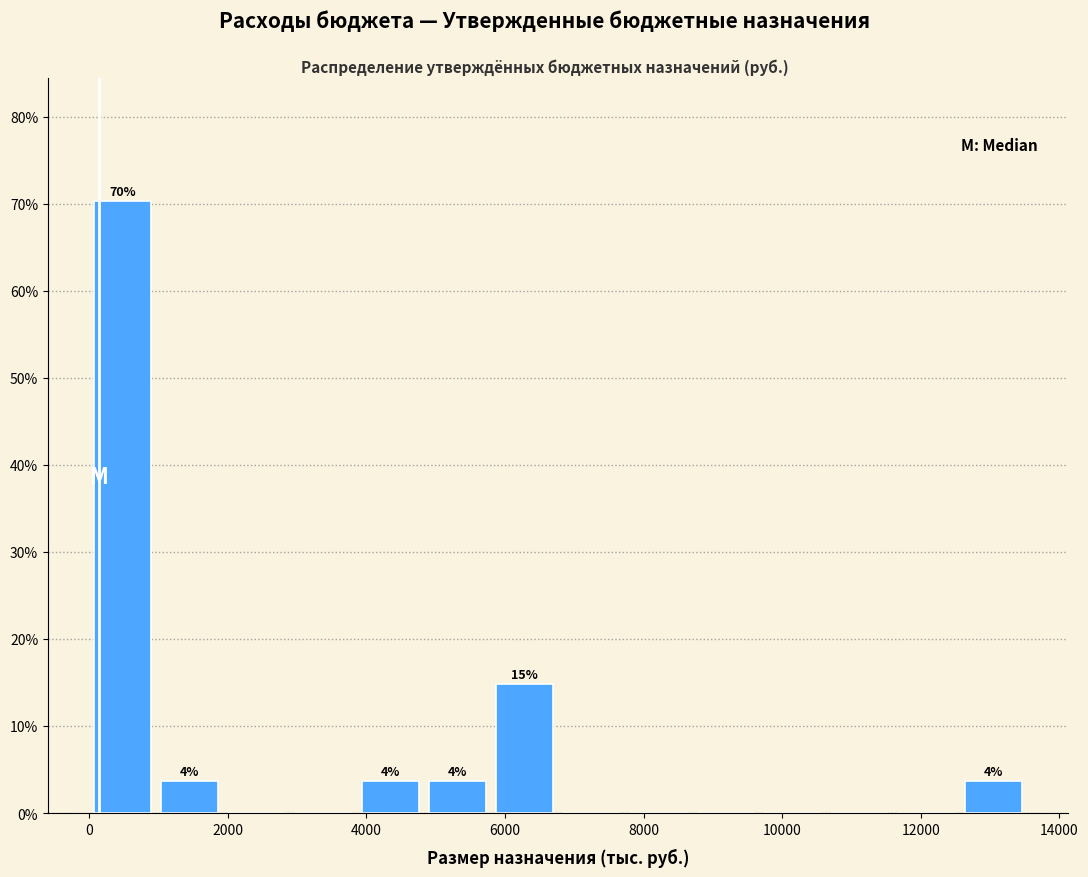

Which range on the x-axis has the tallest bar?

0 to 1000